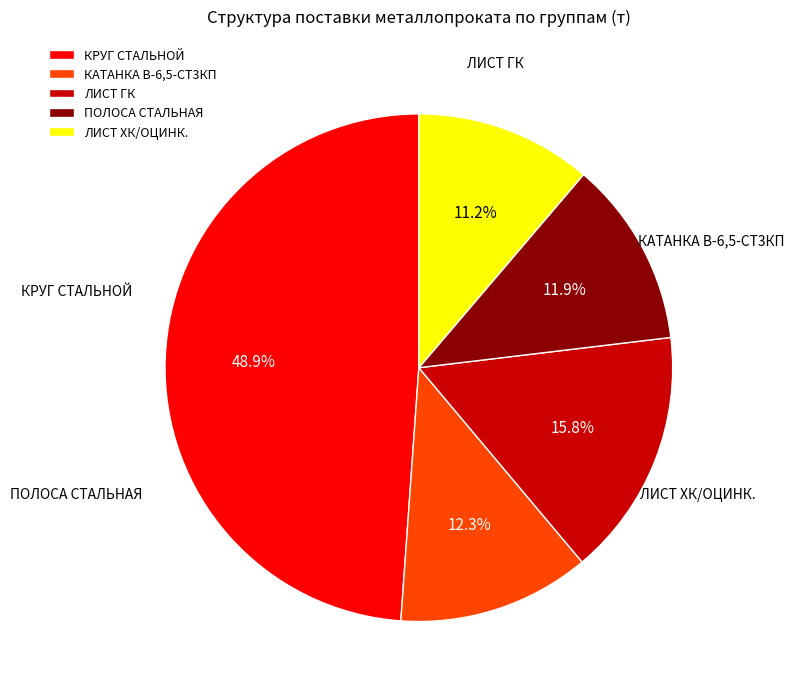

How many slices are in this pie chart?

5